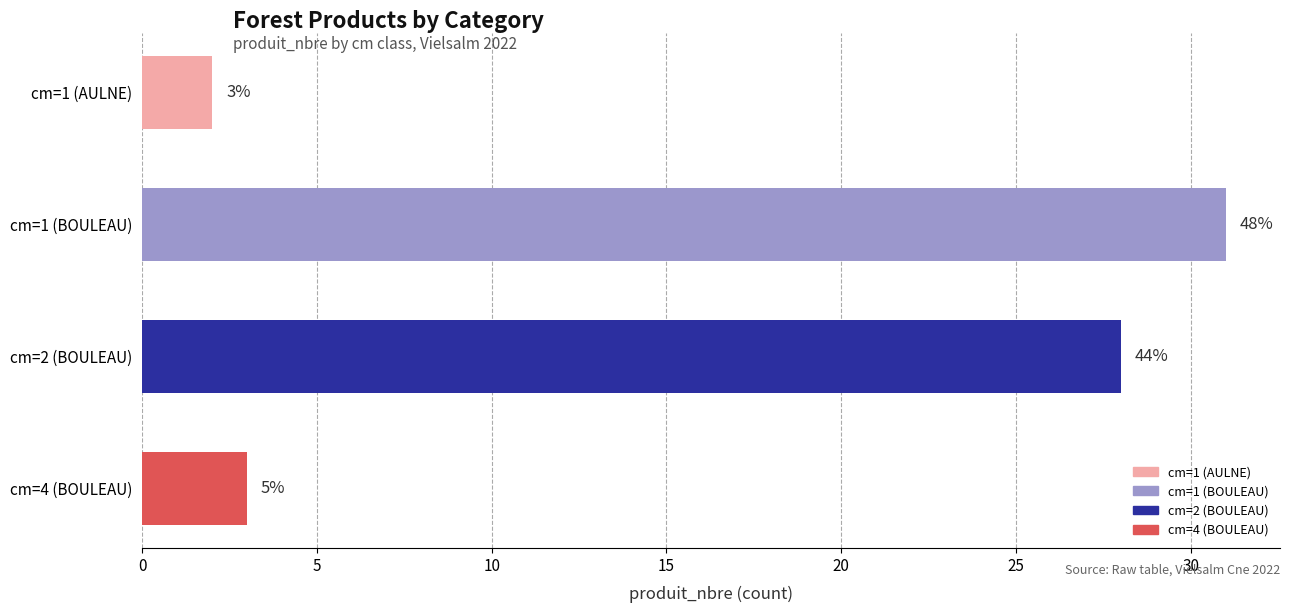

How many bars are there in total?

4